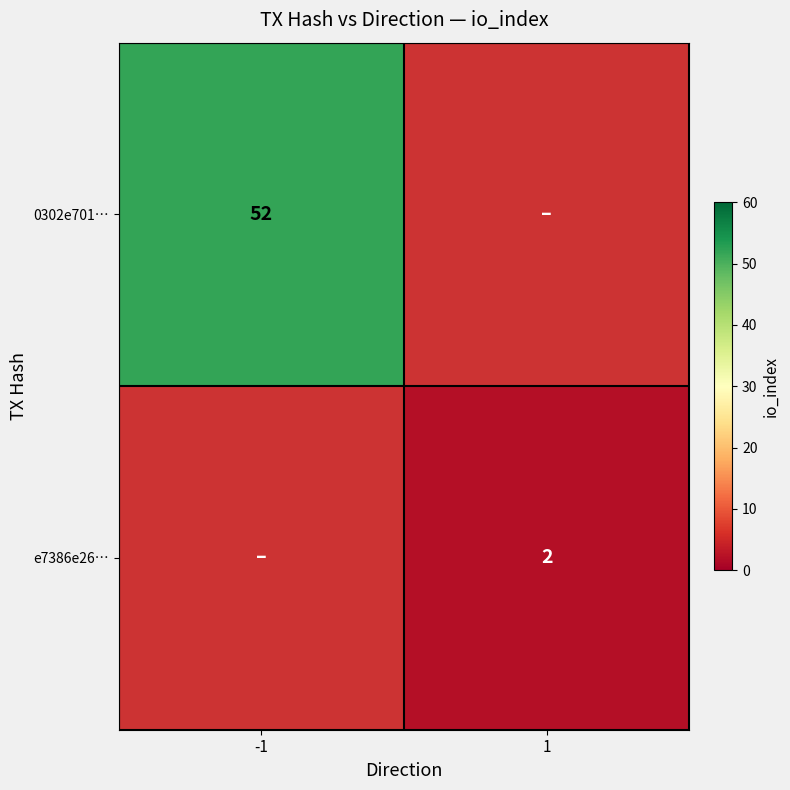

True or false: e7386e26… has a value of 4 at 1.

False